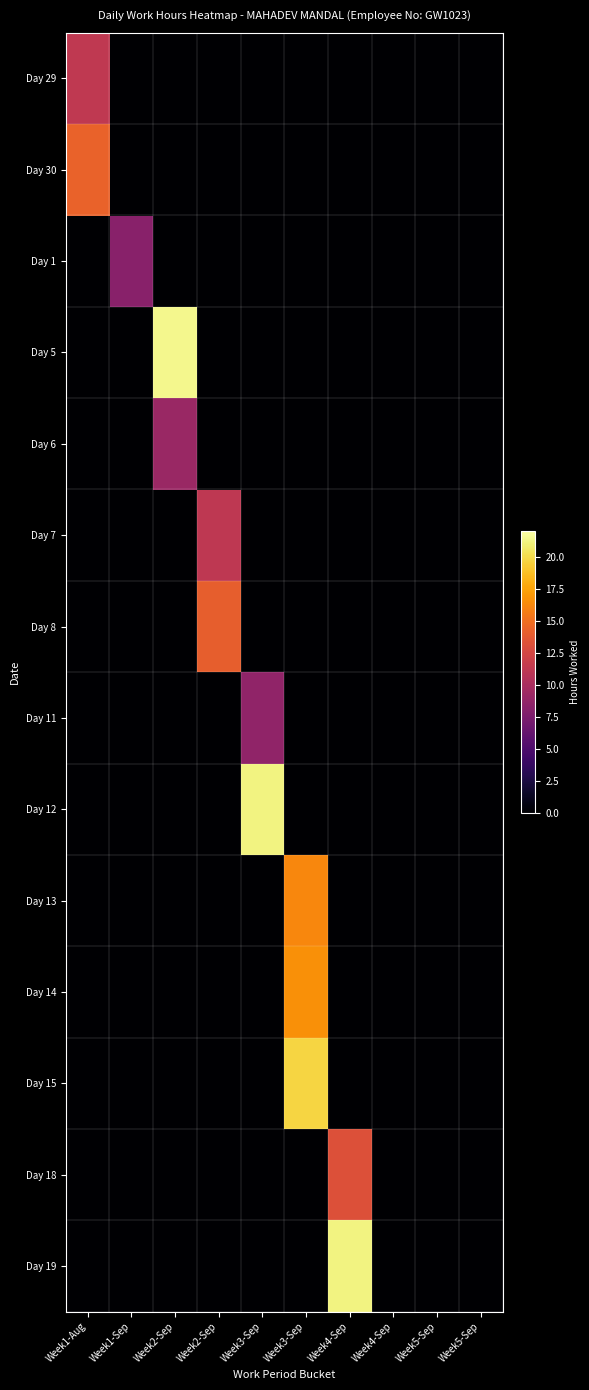

At how many categories does at least one series exceed 4?

7